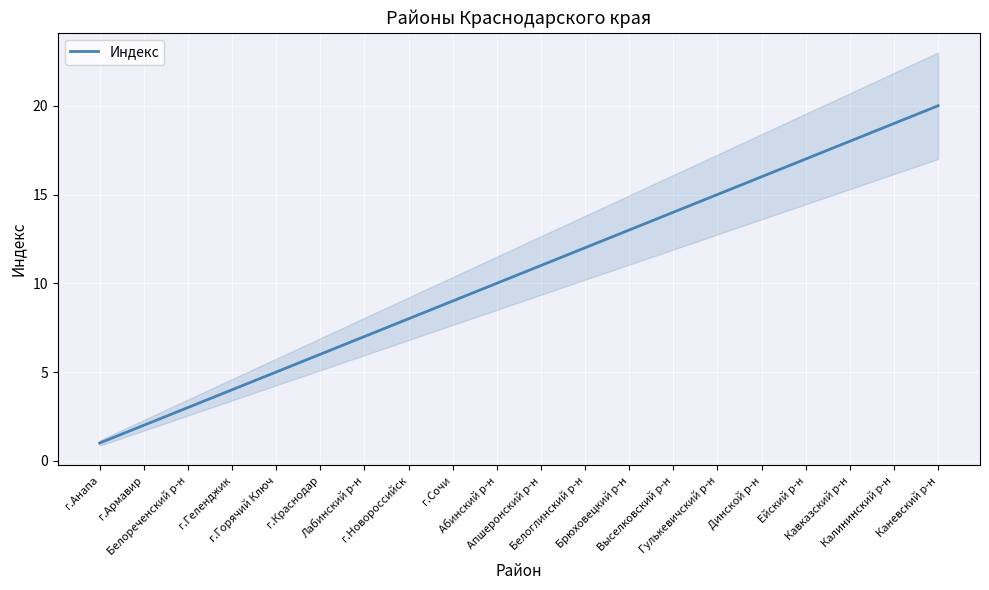

Rank the categories by value from highest to lowest.

Каневский р-н, Калининский р-н, Кавказский р-н, Ейский р-н, Динской р-н, Гулькевичский р-н, Выселковский р-н, Брюховецкий р-н, Белоглинский р-н, Апшеронский р-н, Абинский р-н, г.Сочи, г.Новороссийск, Лабинский р-н, г.Краснодар, г.Горячий Ключ, г.Геленджик, Белореченский р-н, г.Армавир, г.Анапа